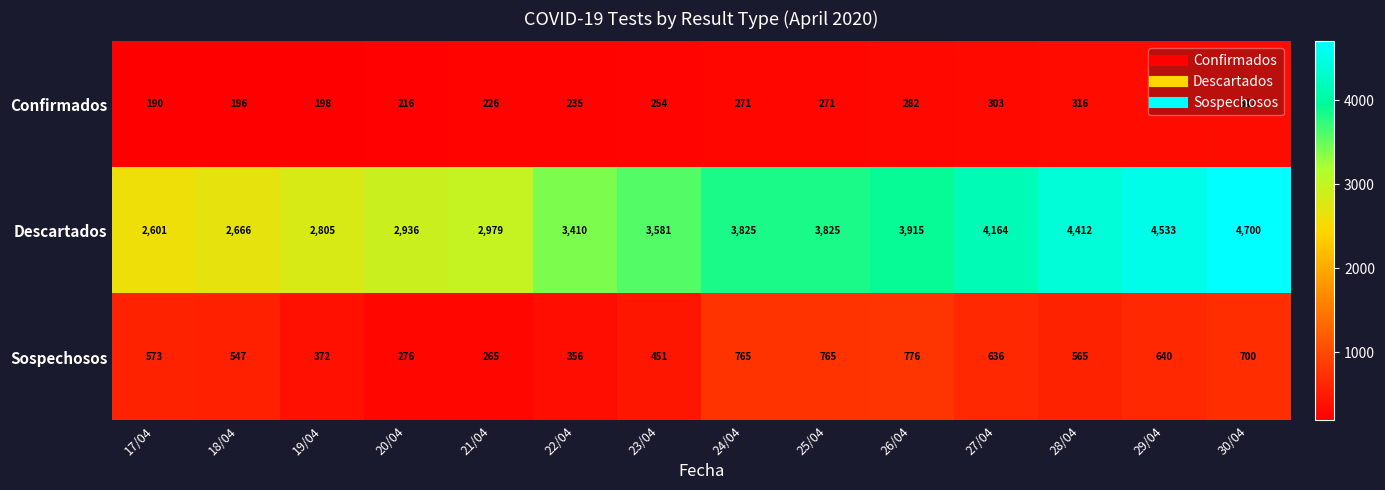

What value does the Sospechosos series have at 29/04, to the nearest 50?

650